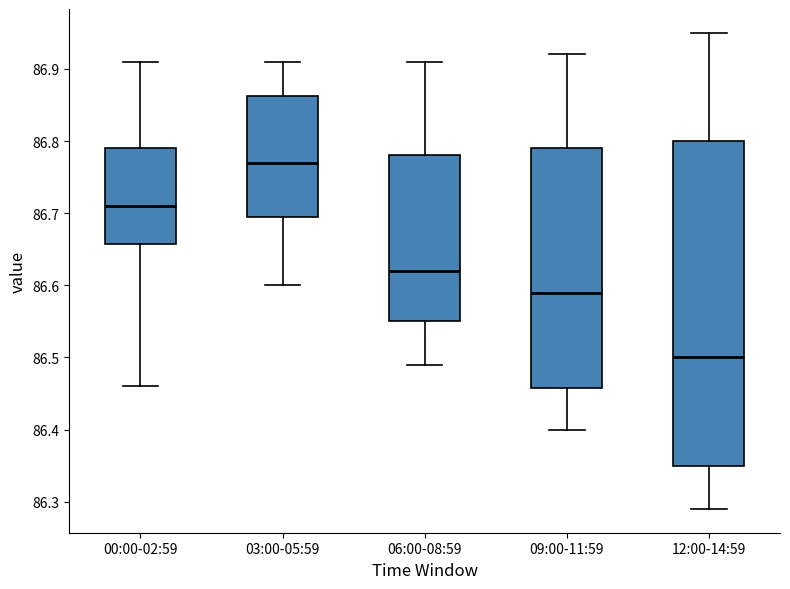

Which box has the highest median line?

03:00-05:59